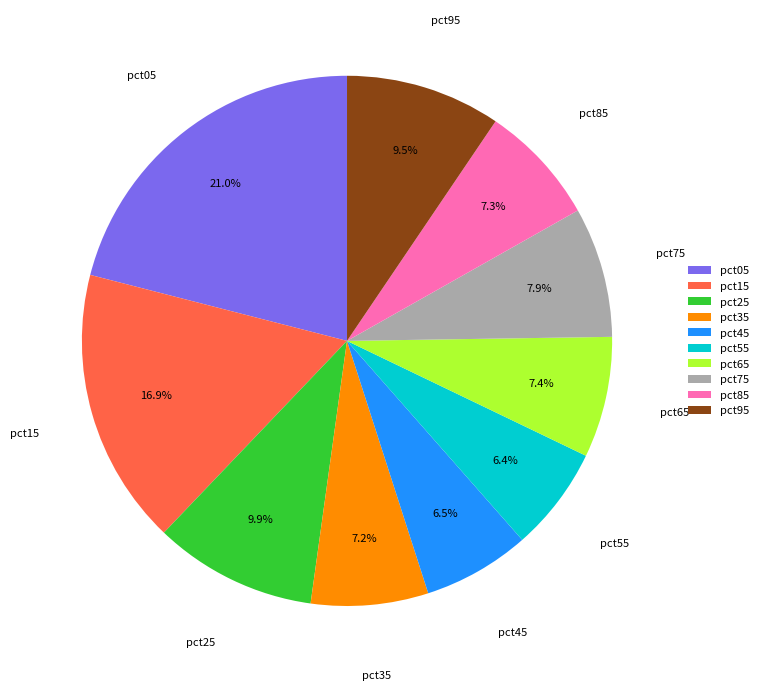

Does any single category account for the majority?

No